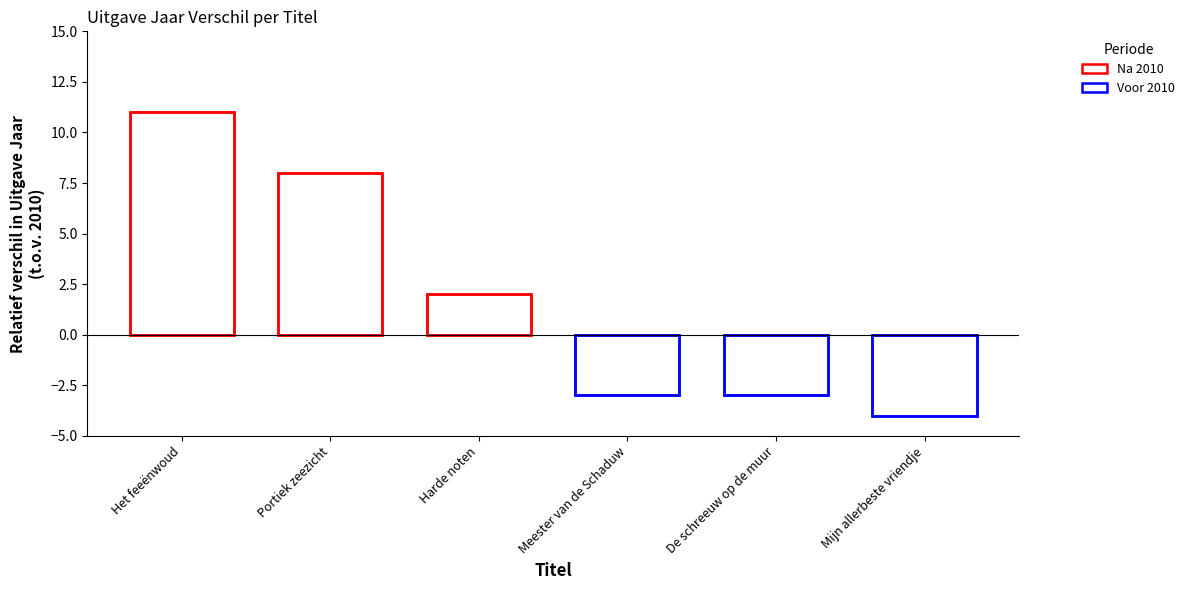

What is the sum of the values at Het feeënwoud and De schreeuw op de muur?

8